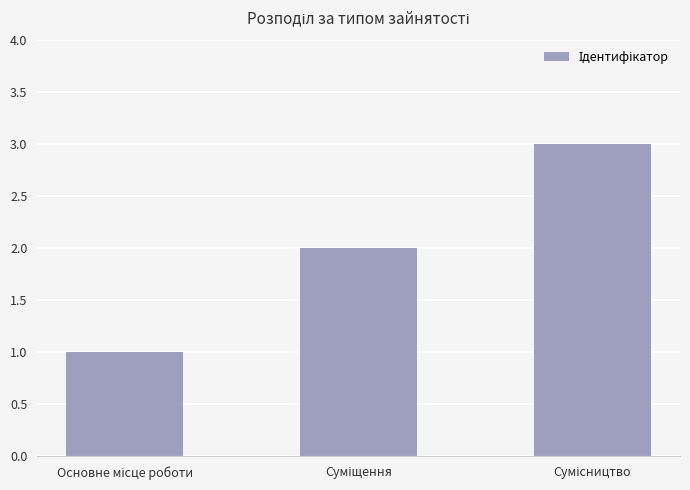

What is the maximum value shown in the chart?

3